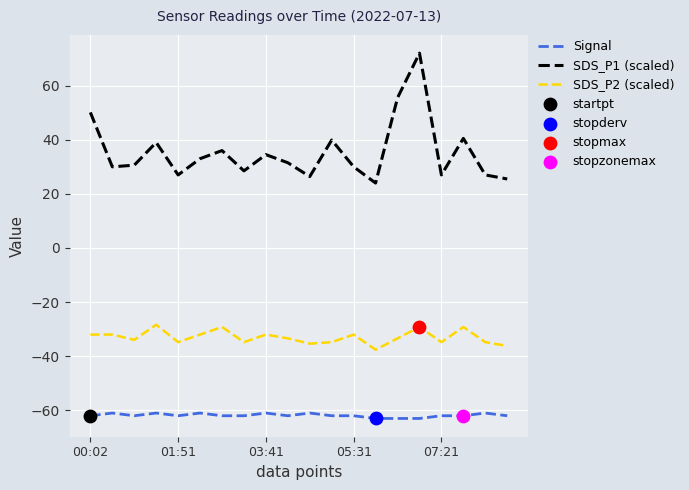

What is the highest value of the SDS_P1 (scaled) series?

72.0